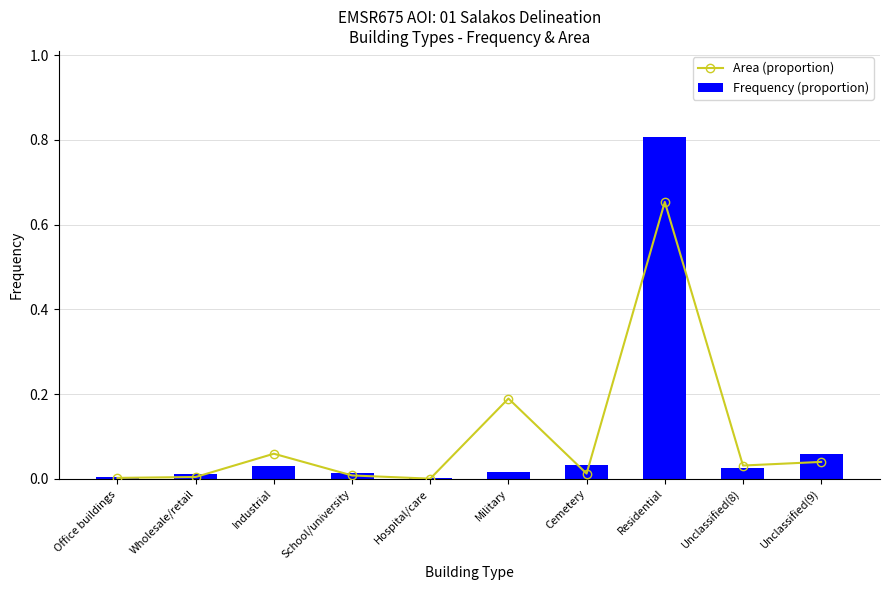

List the labels in order of Area (proportion) value, smallest first.

Hospital/care, Office buildings, Wholesale/retail, School/university, Cemetery, Unclassified(8), Unclassified(9), Industrial, Military, Residential